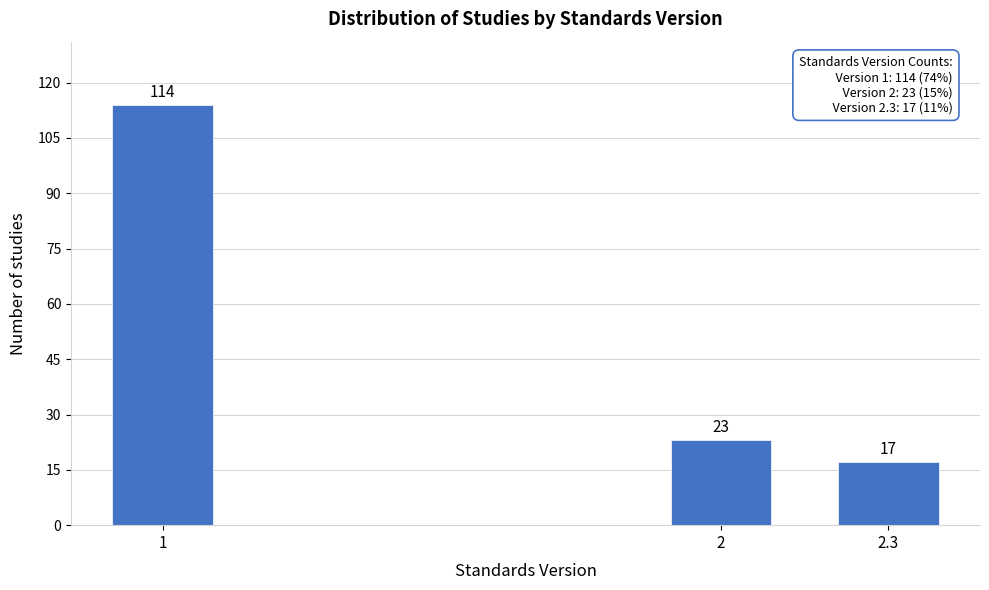

Reading left to right, list all the values displayed in this chart.

1=114	2=23	2.3=17